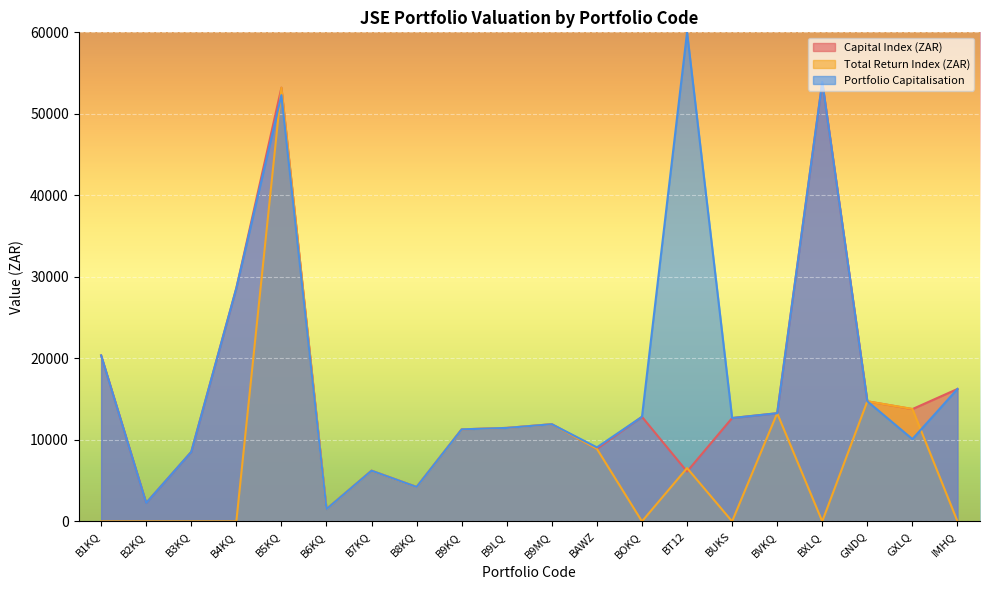

Which category has the highest value in the Capital Index (ZAR) series?

BXLQ